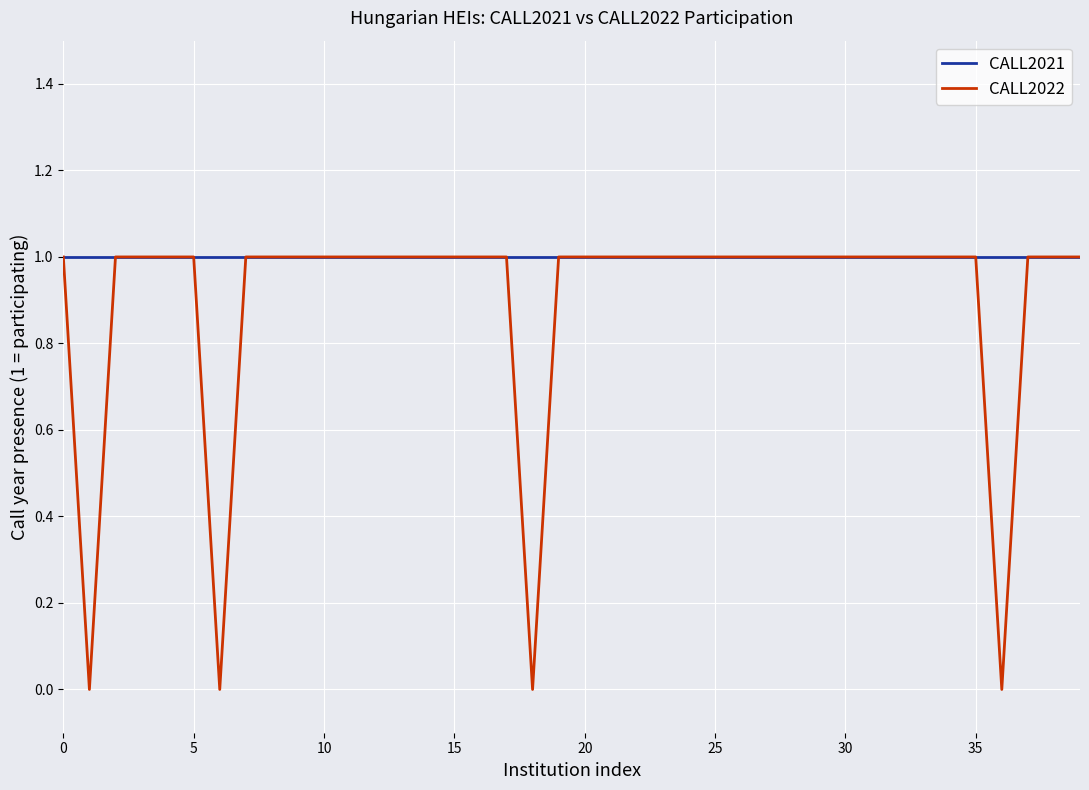

Which series has the largest total across all categories?

CALL2021